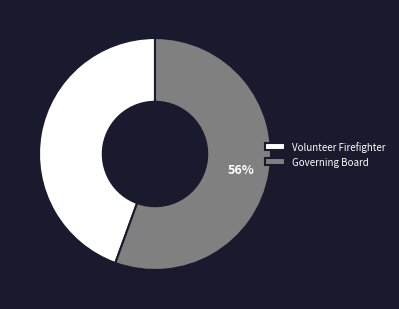

To the nearest percent, what is the average slice percentage?

50%